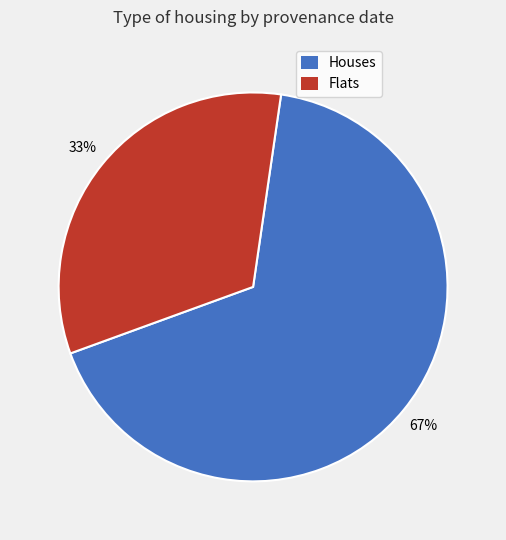

To the nearest percent, what is the average slice percentage?

50%